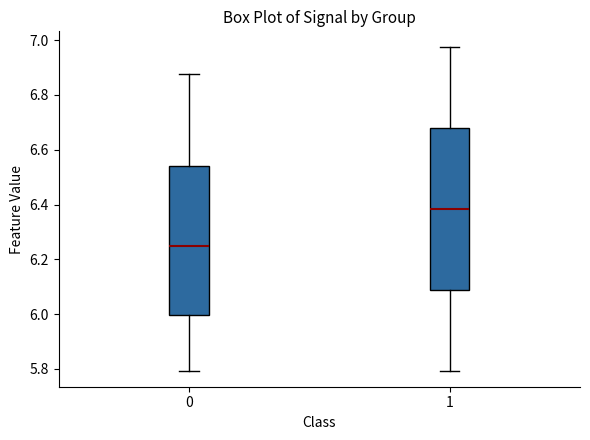

Where does the median line of the box at x = 0 sit on the y-axis? The values are not printed on the chart, so give them approximately, as read against the axis.

6.24